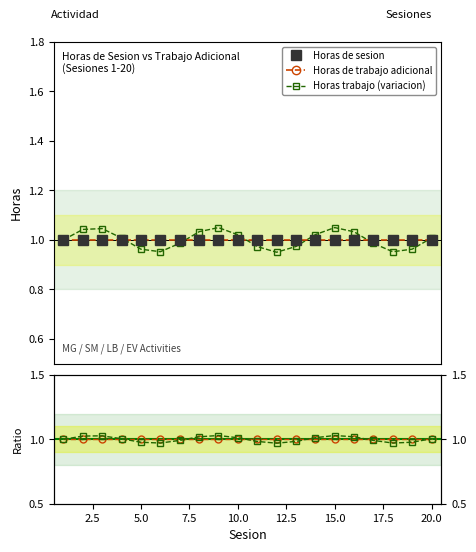

Does the chart have visible grid lines?

No